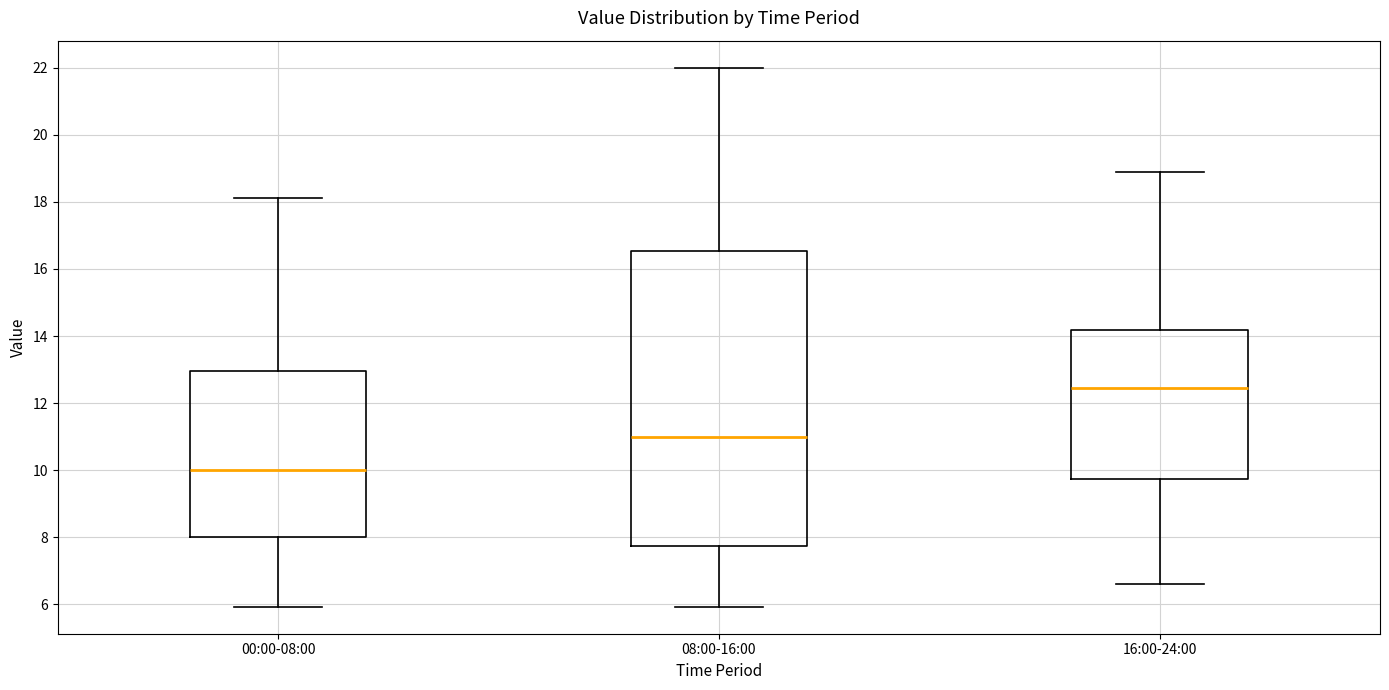

Reading left to right, transcribe this box plot: for each box, give where its median line is, the range the box spans, and where its two whiskers end, as read against the y-axis. The values are not printed on the chart, so give them approximately, as read against the axis.

00:00-08:00: median 10.0, box 8.0 to 13.0, whiskers 6.0 to 18.2
08:00-16:00: median 11.0, box 7.8 to 16.6, whiskers 6.0 to 22.0
16:00-24:00: median 12.4, box 9.8 to 14.2, whiskers 6.6 to 19.0